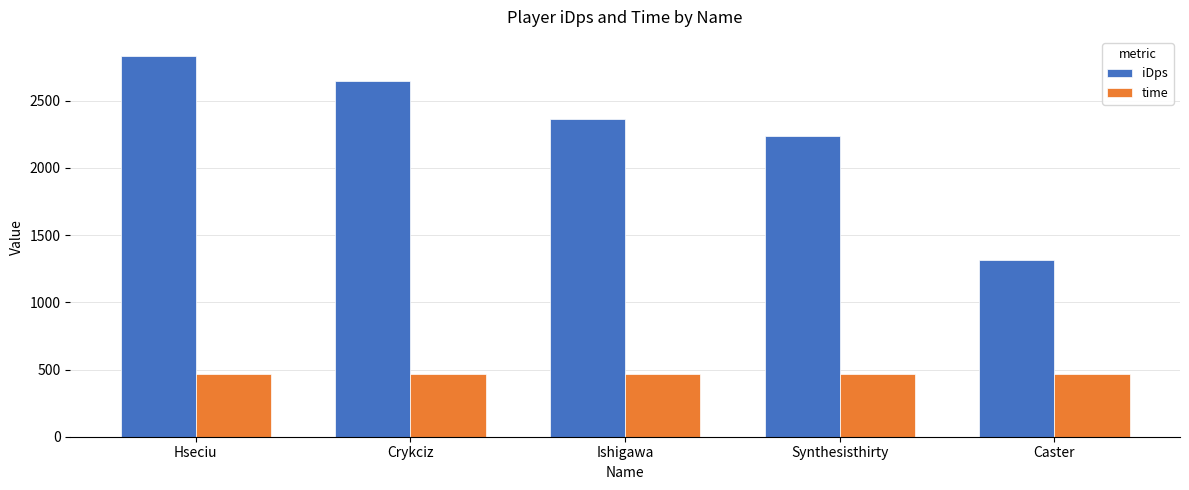

At how many categories does at least one series exceed 1250?

5